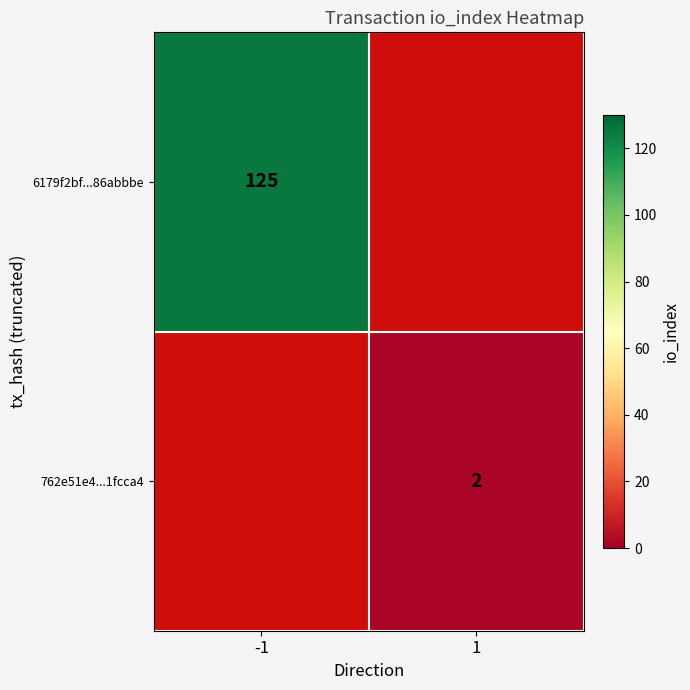

What is the greatest value displayed?

125.0